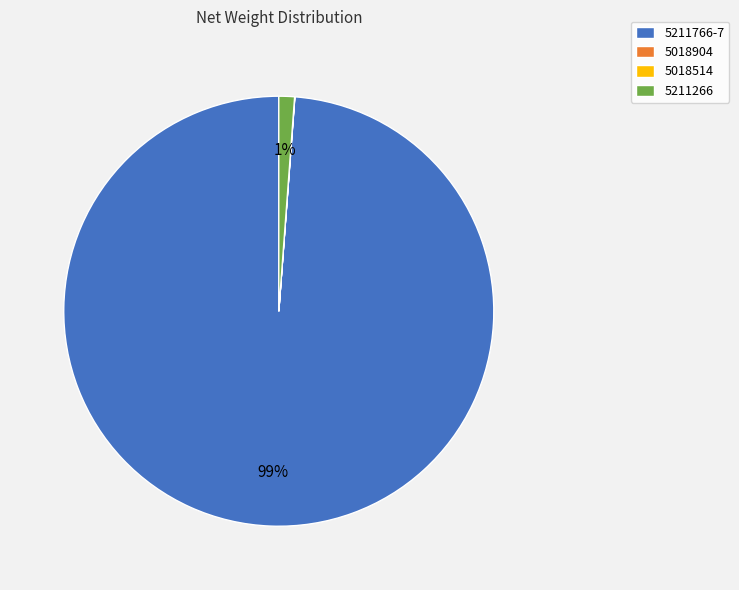

True or false: 5211766-7 accounts for 89% of the total.

False